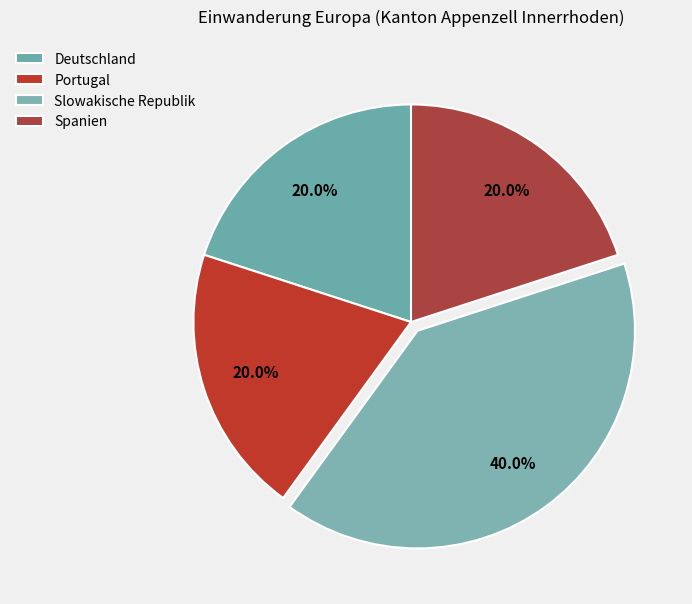

How many segments does this pie chart have?

4